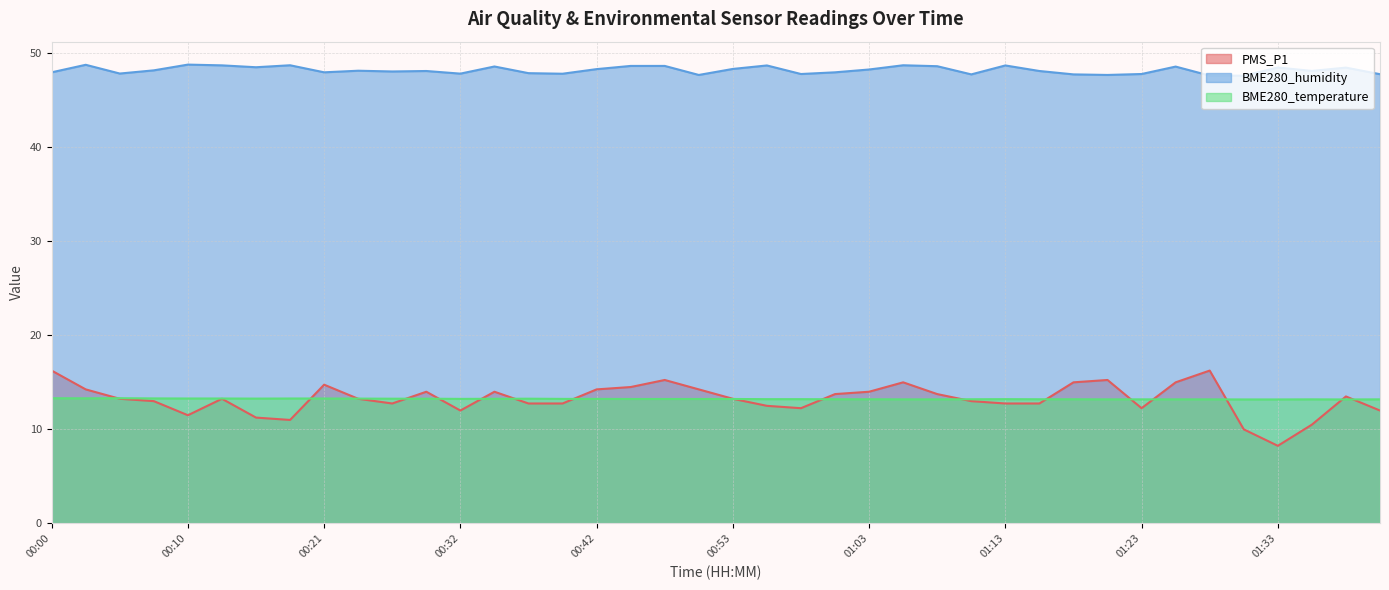

Between 00:42 and 00:21, which is larger?

00:21